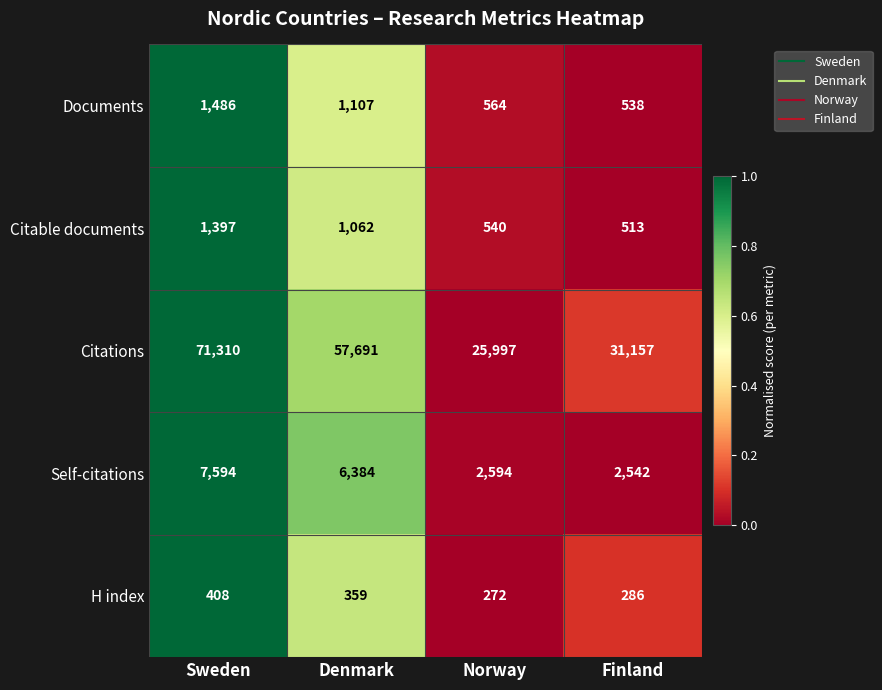

Reading right to left, extract all data points from this chart.

Documents: Finland=538	Norway=564	Denmark=1107	Sweden=1486
Citable documents: Finland=513	Norway=540	Denmark=1062	Sweden=1397
Citations: Finland=31157	Norway=25997	Denmark=57691	Sweden=71310
Self-citations: Finland=2542	Norway=2594	Denmark=6384	Sweden=7594
H index: Finland=286	Norway=272	Denmark=359	Sweden=408